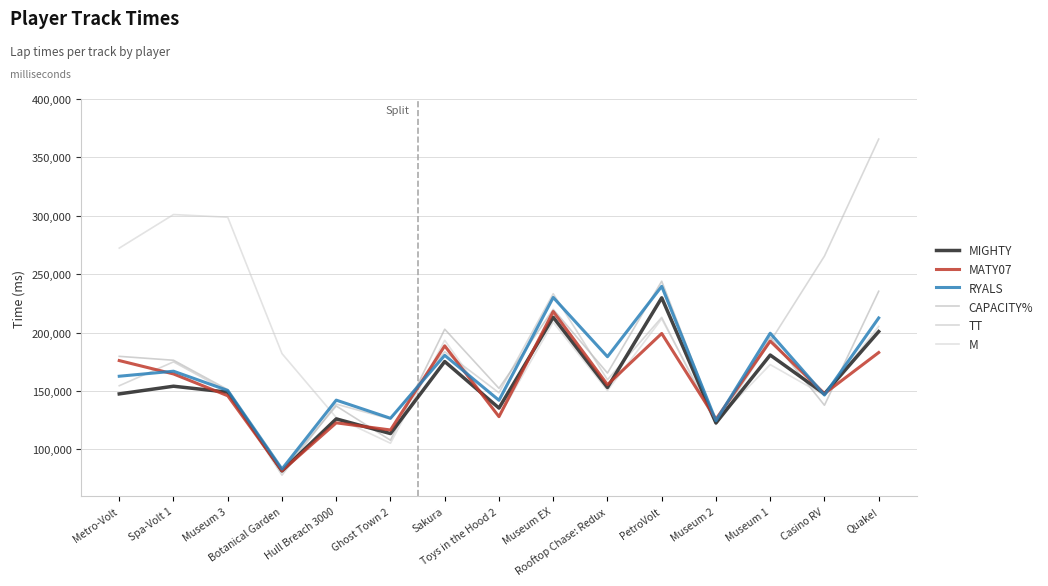

At which category is the sum across all series the highest?

Quake!